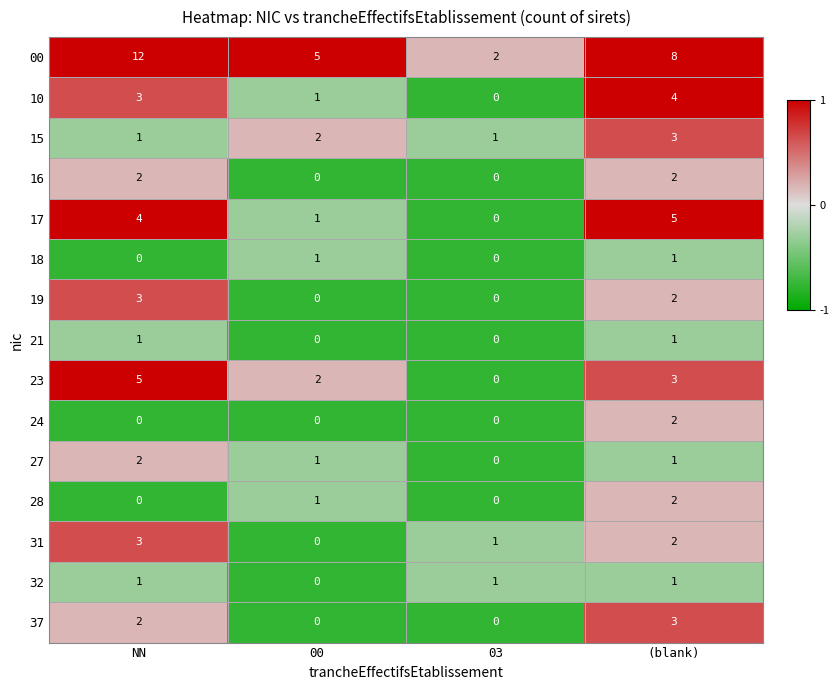

Which series has the largest total across all categories?

00